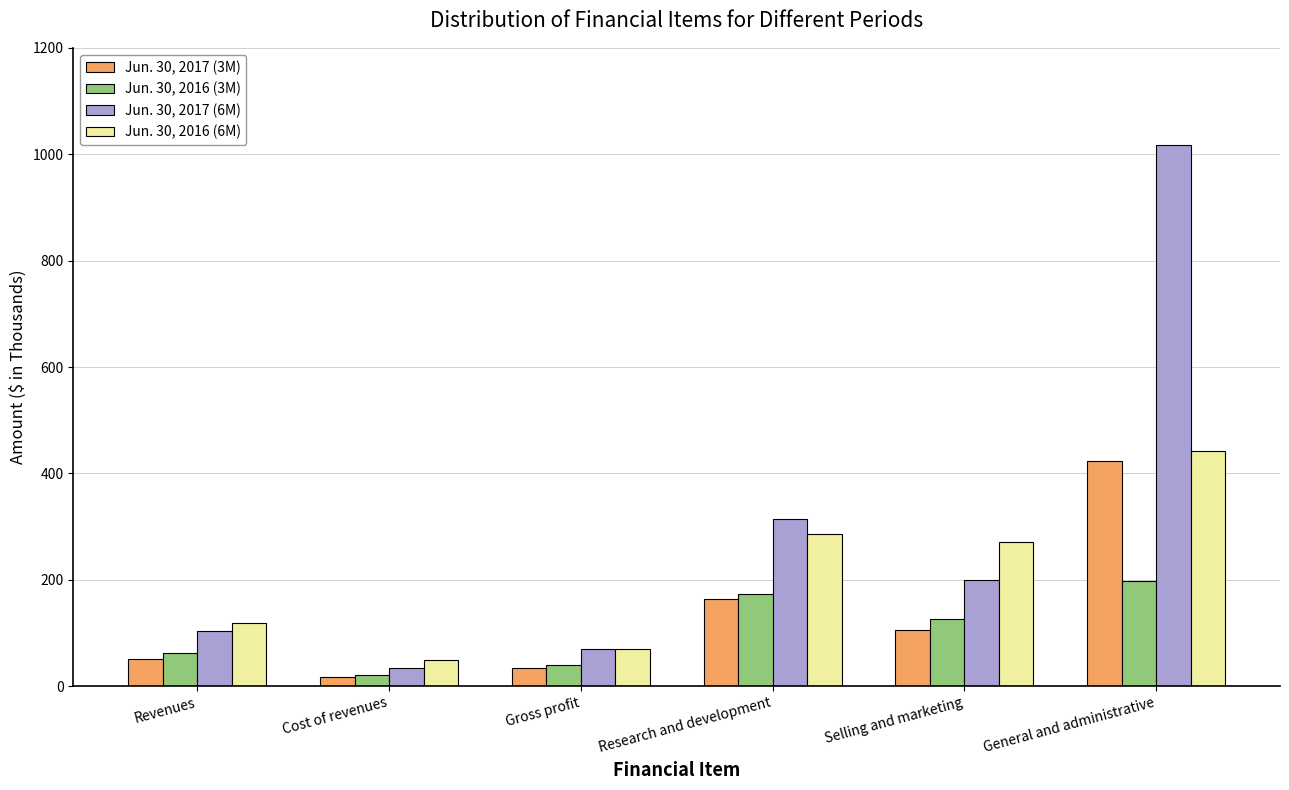

Rank the series by their maximum value, from highest to lowest.

Jun. 30, 2017 (6M), Jun. 30, 2016 (6M), Jun. 30, 2017 (3M), Jun. 30, 2016 (3M)